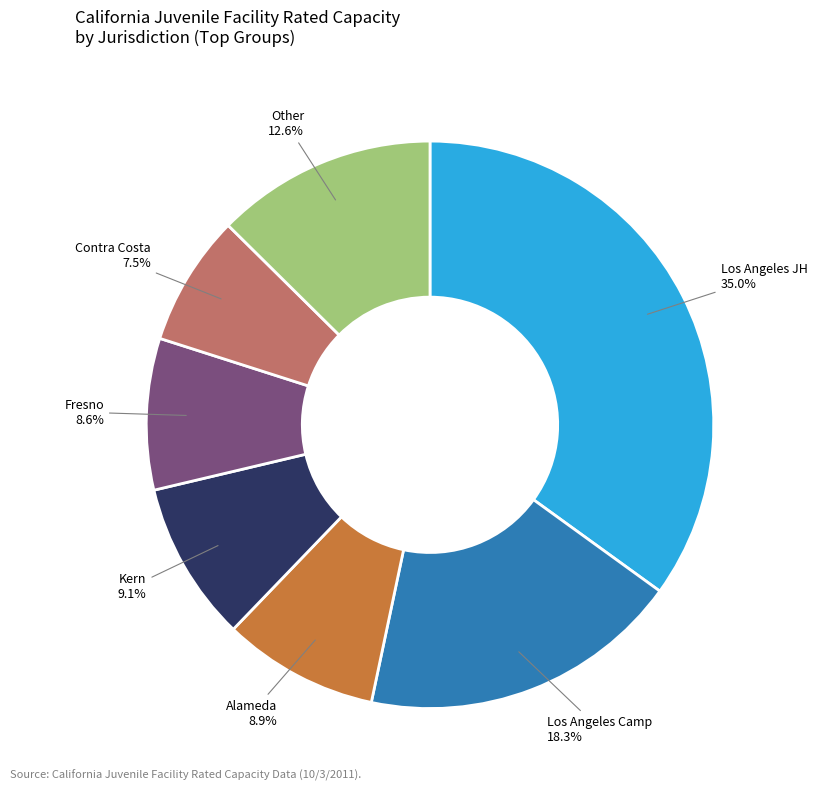

Is there any slice that represents more than half of the pie?

No